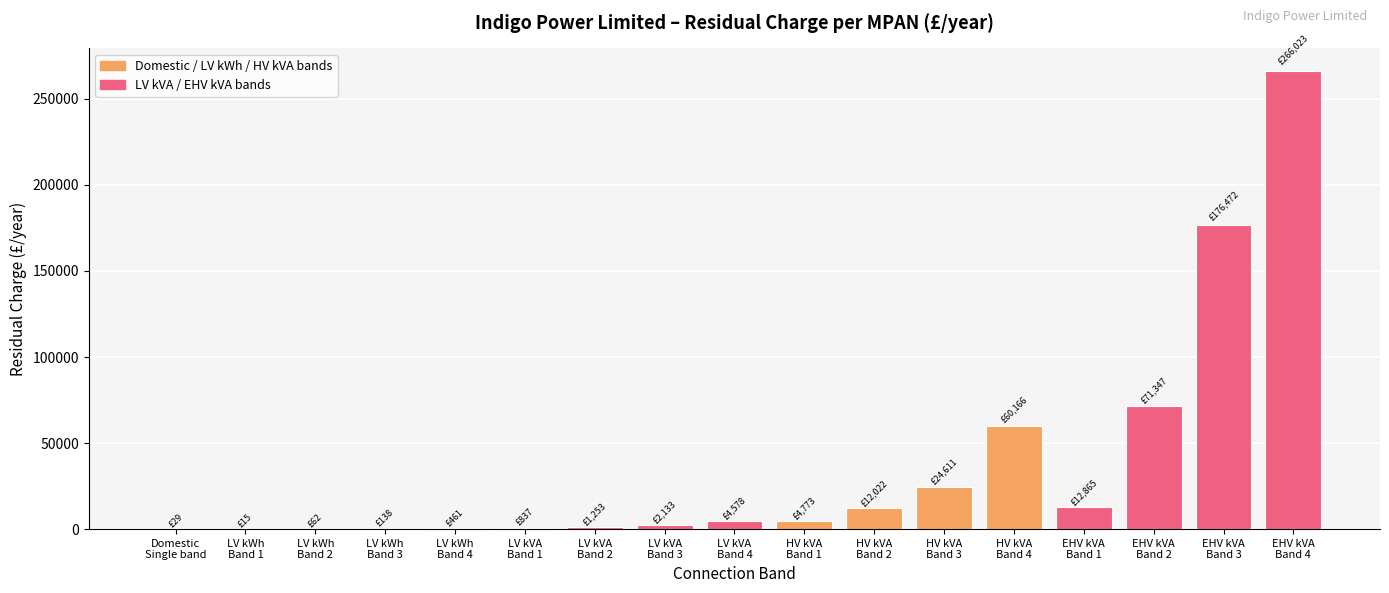

Which category has the highest value across all series?

EHV kVA
Band 4